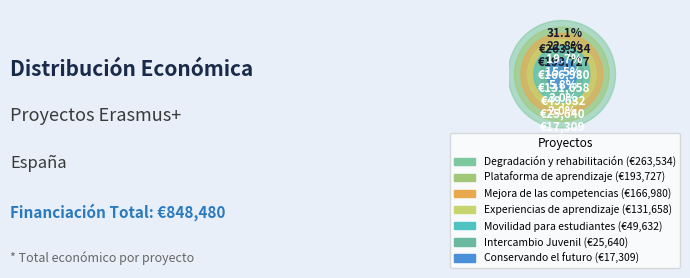

To the nearest percent, what percentage of the pie is Experiencias de aprendizaje?

16%